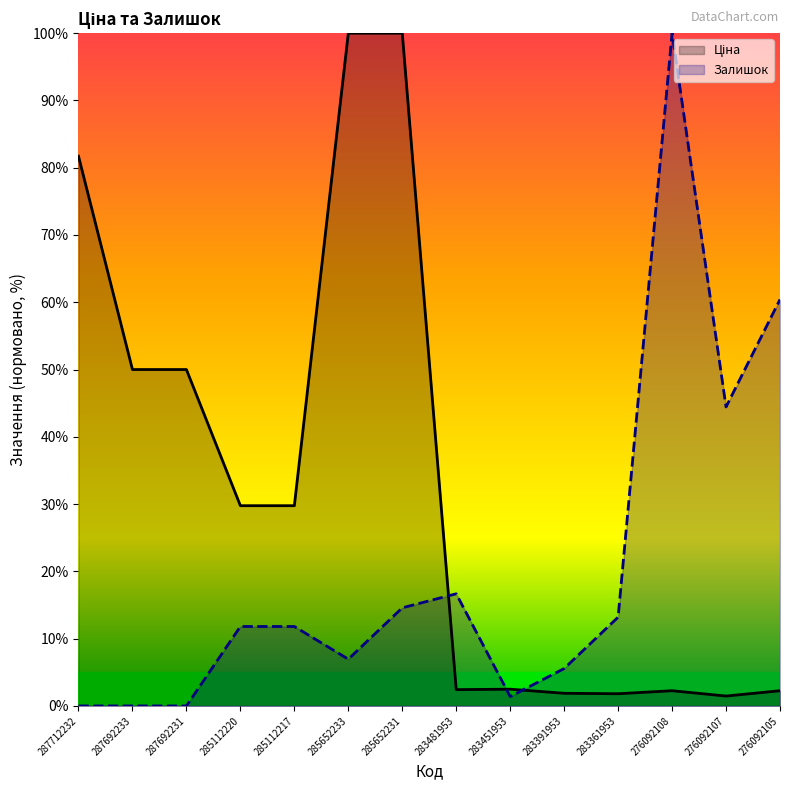

What is the value of the Залишок point at the 6th from the left?

6.9